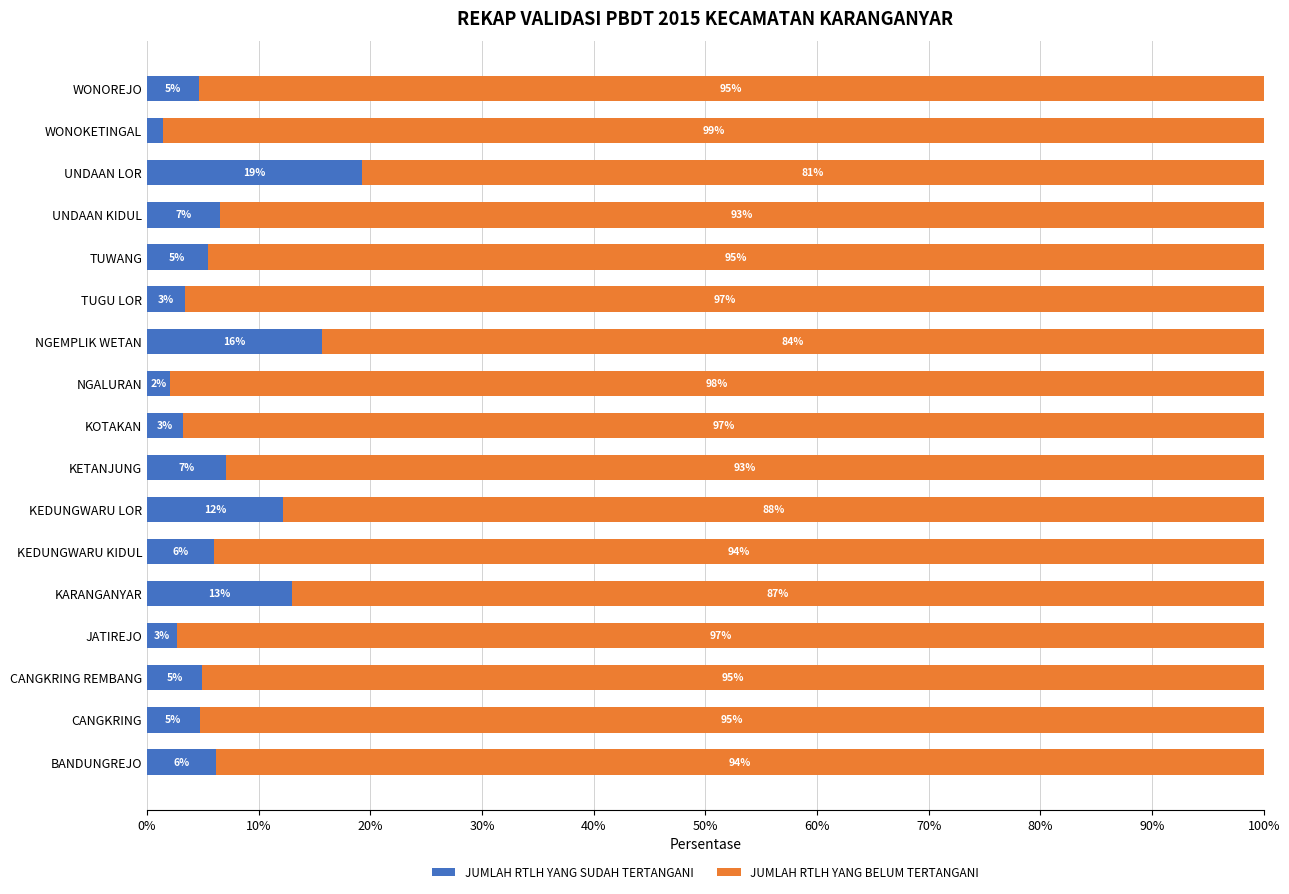

What are all the series names shown in the legend?

JUMLAH RTLH YANG SUDAH TERTANGANI, JUMLAH RTLH YANG BELUM TERTANGANI